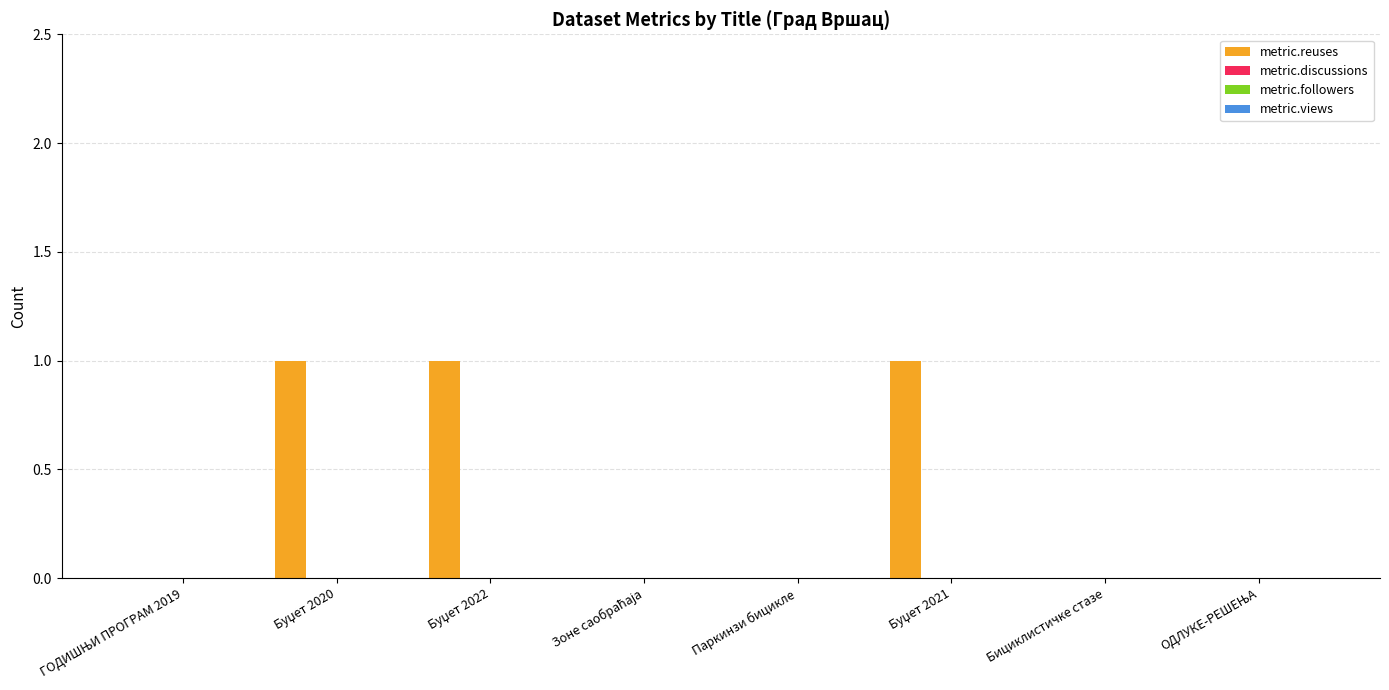

What is the sum of all values?

3